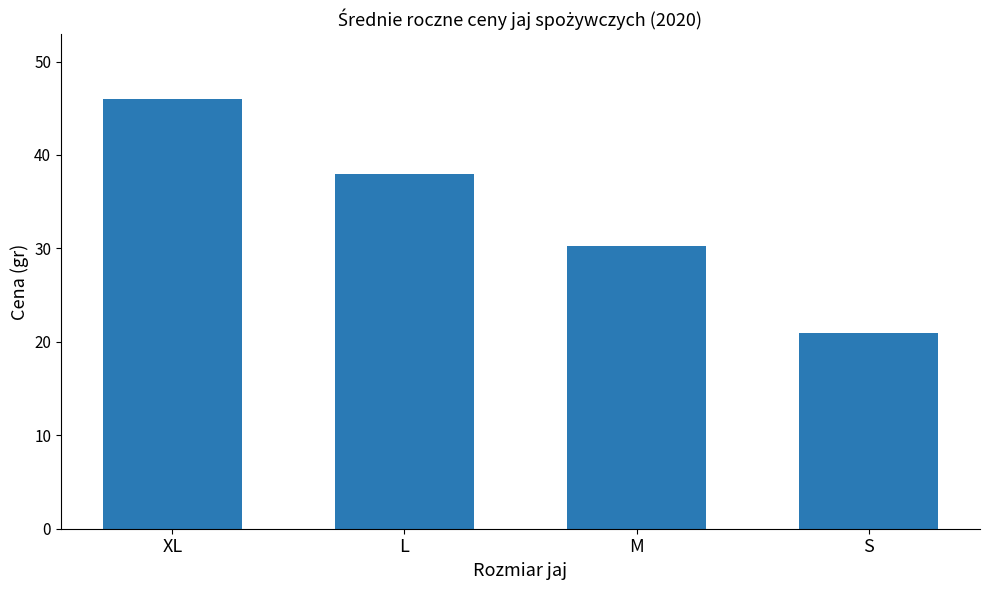

List the labels in order of value, smallest first.

S, M, L, XL